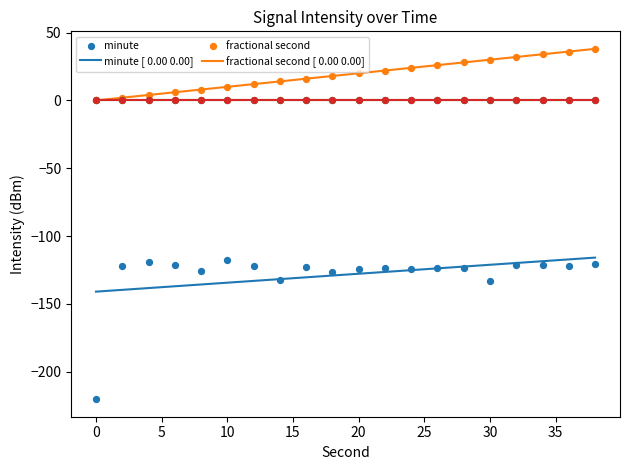

At how many categories does at least one series exceed -156?

20